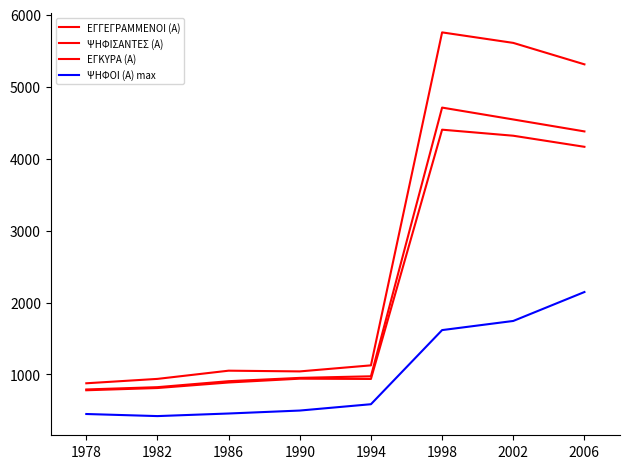

Does the chart display data point markers on the line(s)?

No